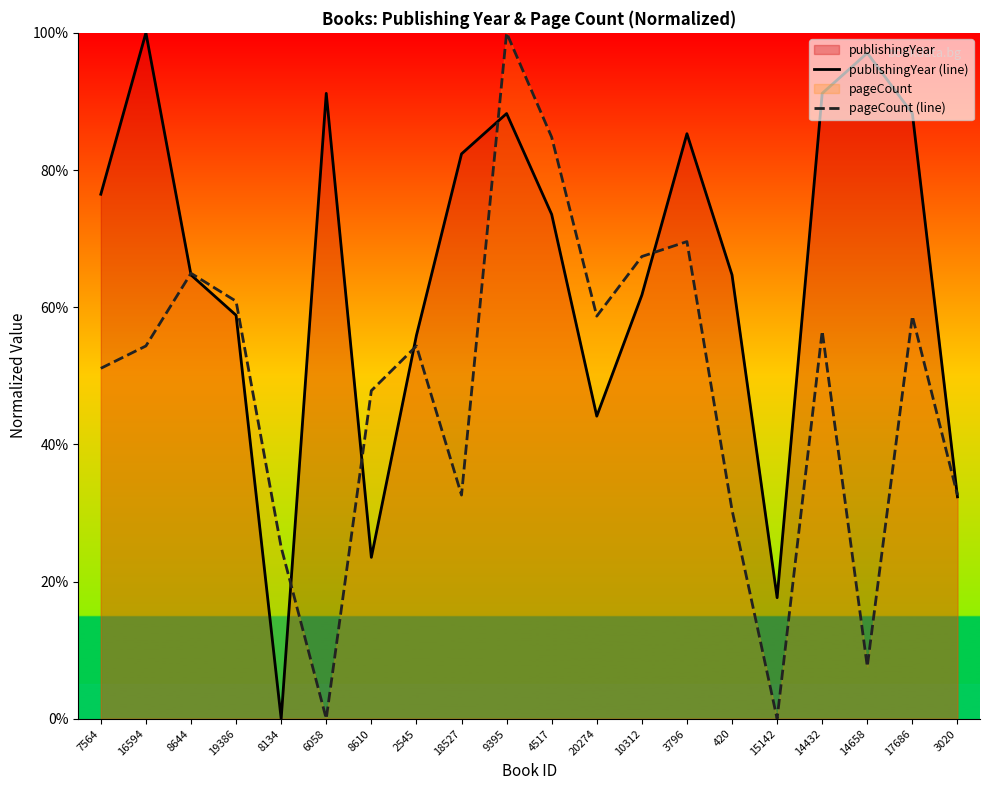

Which category has the highest value in the publishingYear (line) series?

16594